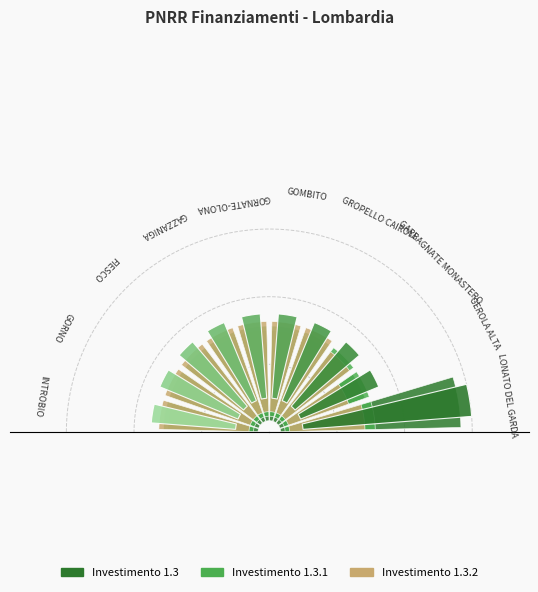

What is the maximum value for Investimento 1.3.2?

0.4